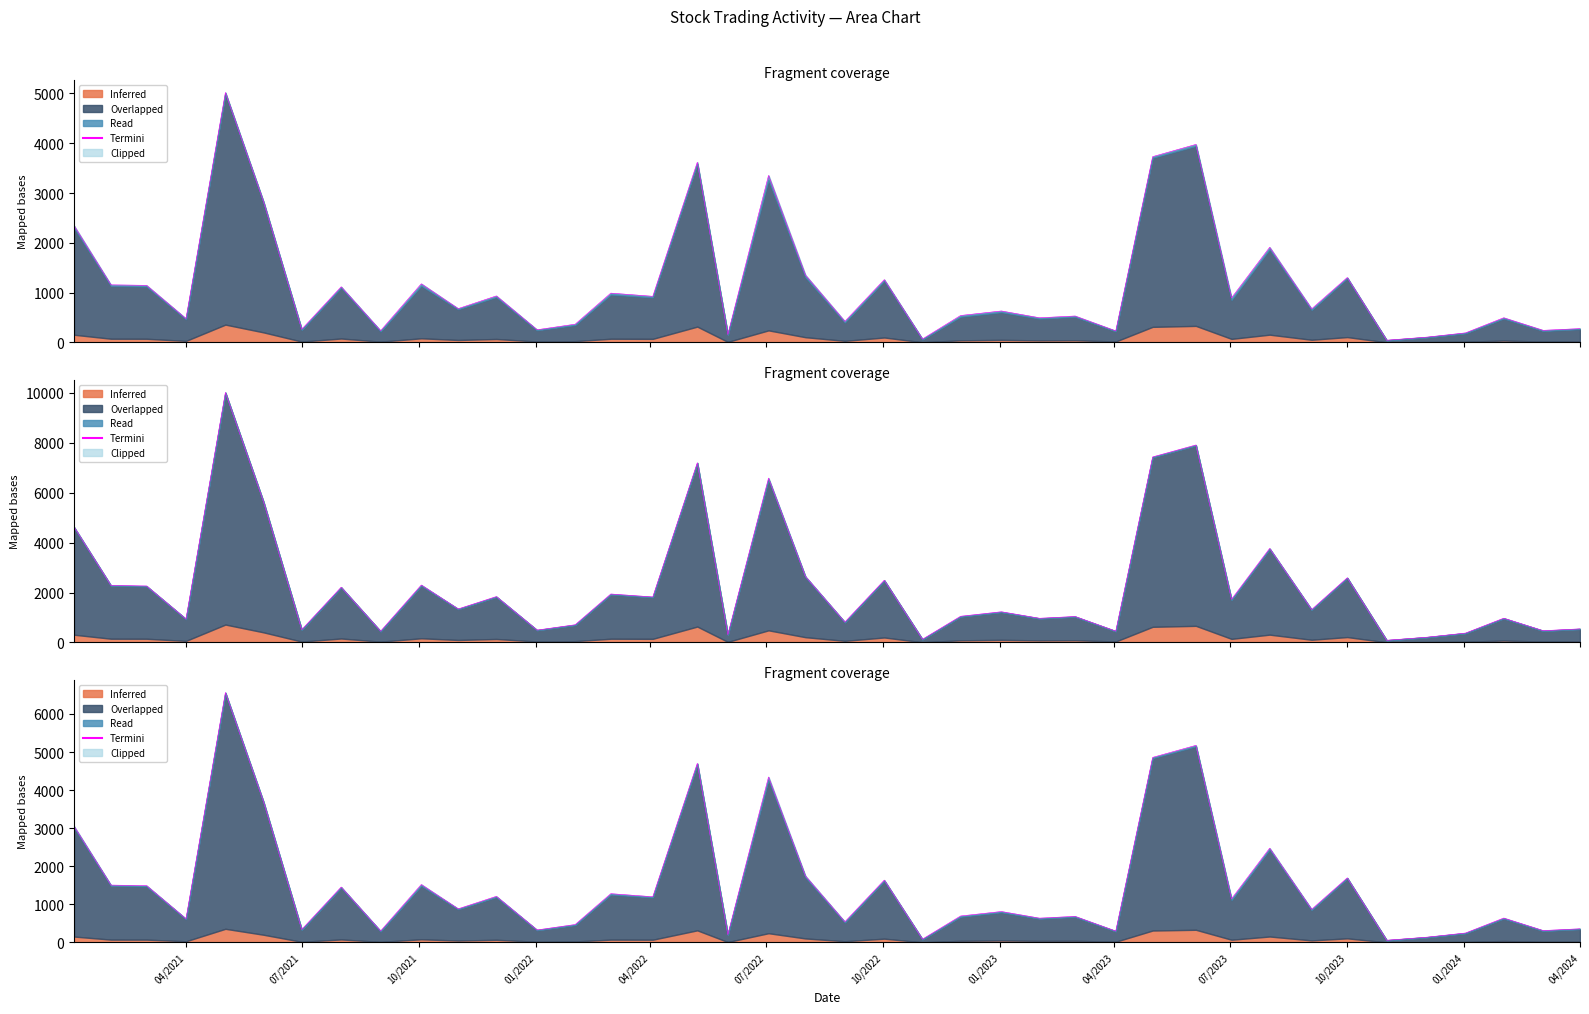

What is the difference between the second highest and minimum values in the Termini series?

5116.2